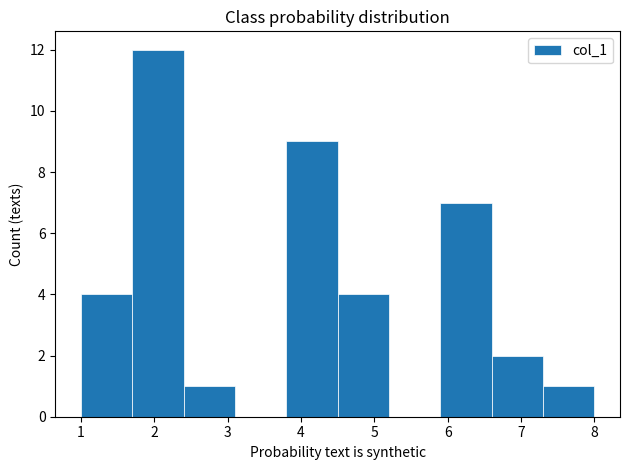

What is the height of the bar covering 2.4 to 3.1 on the x-axis? The values are not printed on the chart, so give them approximately, as read against the axis.

1